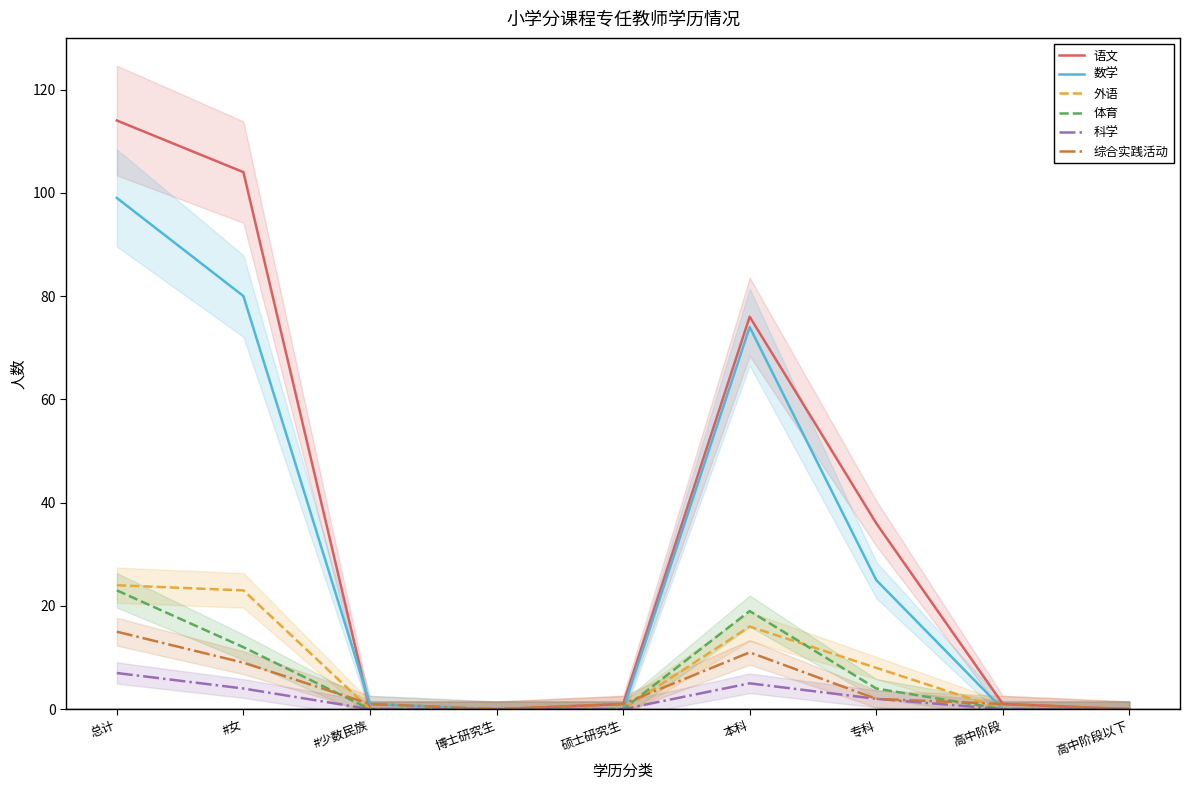

True or false: 外语 and 体育 cross at least once.

True